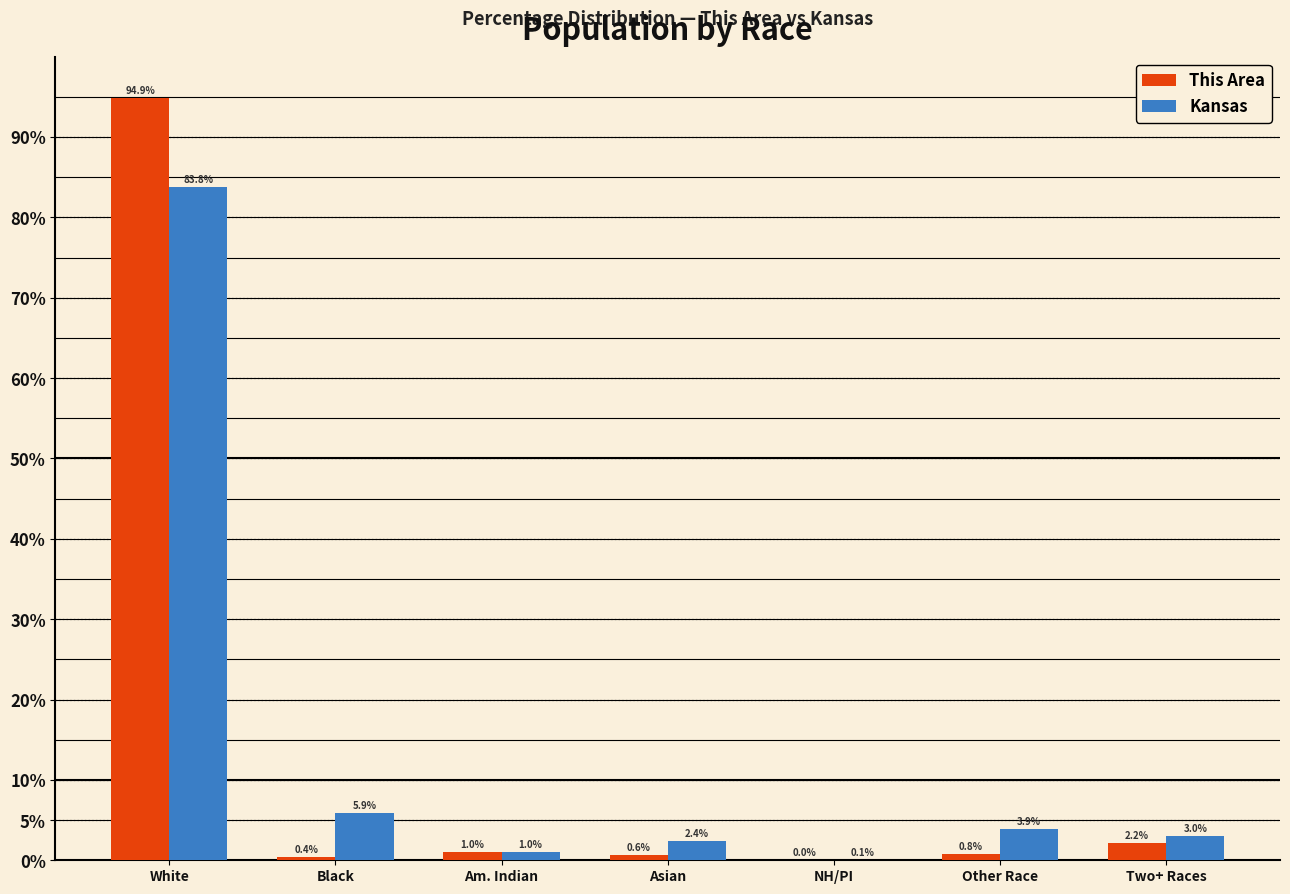

True or false: Kansas has a value of 3.9 at Other Race.

True